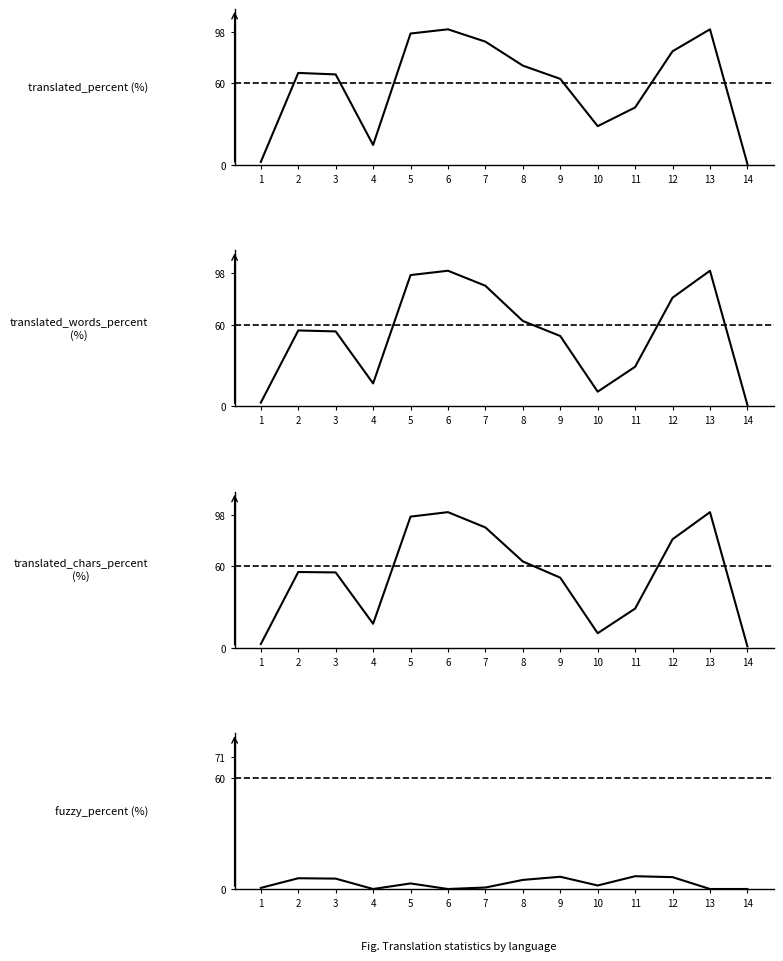

List the labels in order of translated_words_percent value, largest first.

6, 13, 5, 7, 12, 8, 2, 3, 9, 11, 4, 10, 1, 14